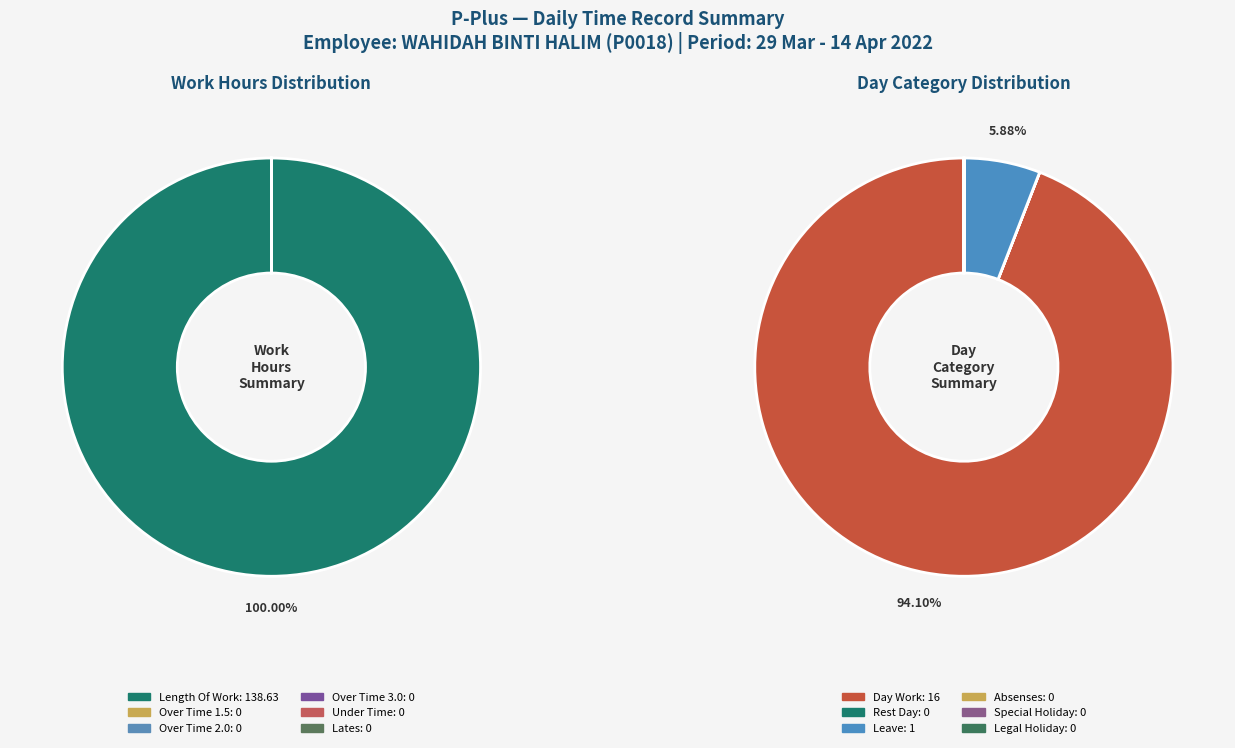

Between Over Time 2.0 and Under Time, which is larger?

Over Time 2.0